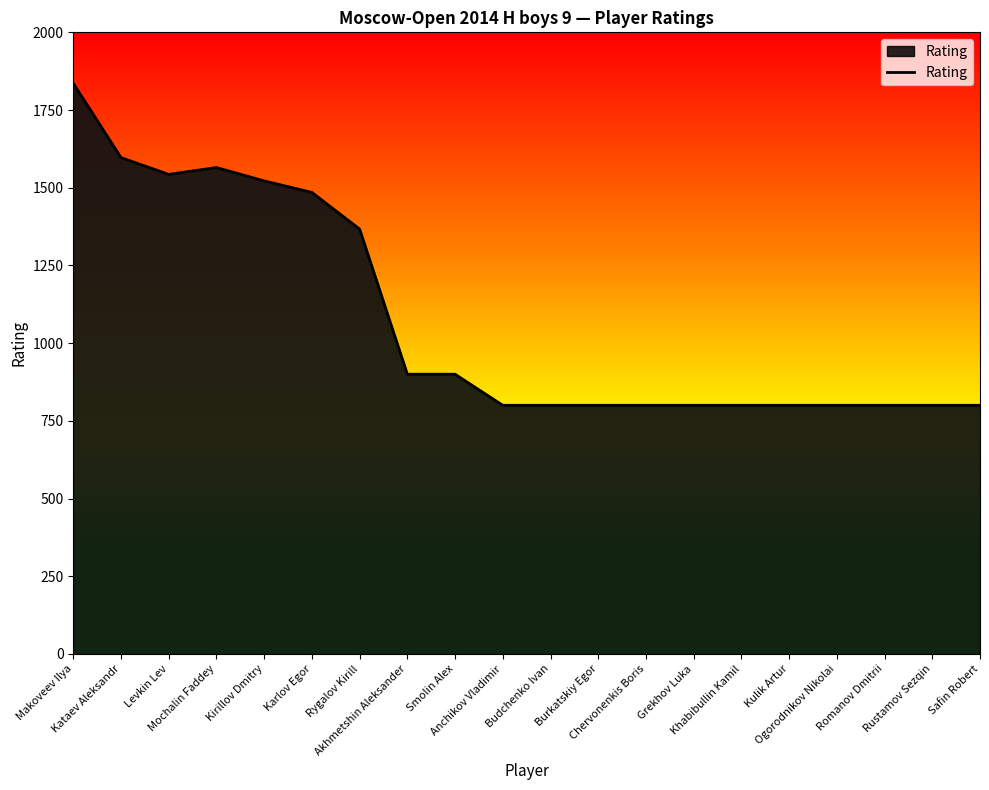

The value at Kataev Aleksandr is 1597. True or false?

True